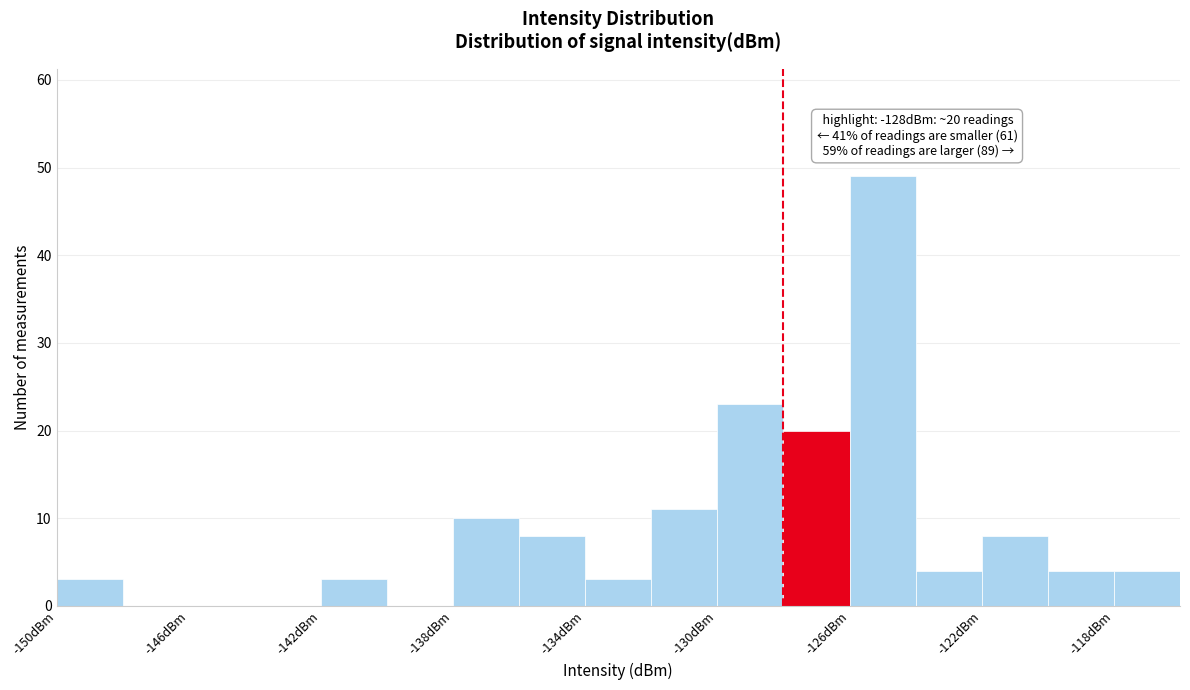

Which range on the x-axis has the tallest bar?

-126 to -124